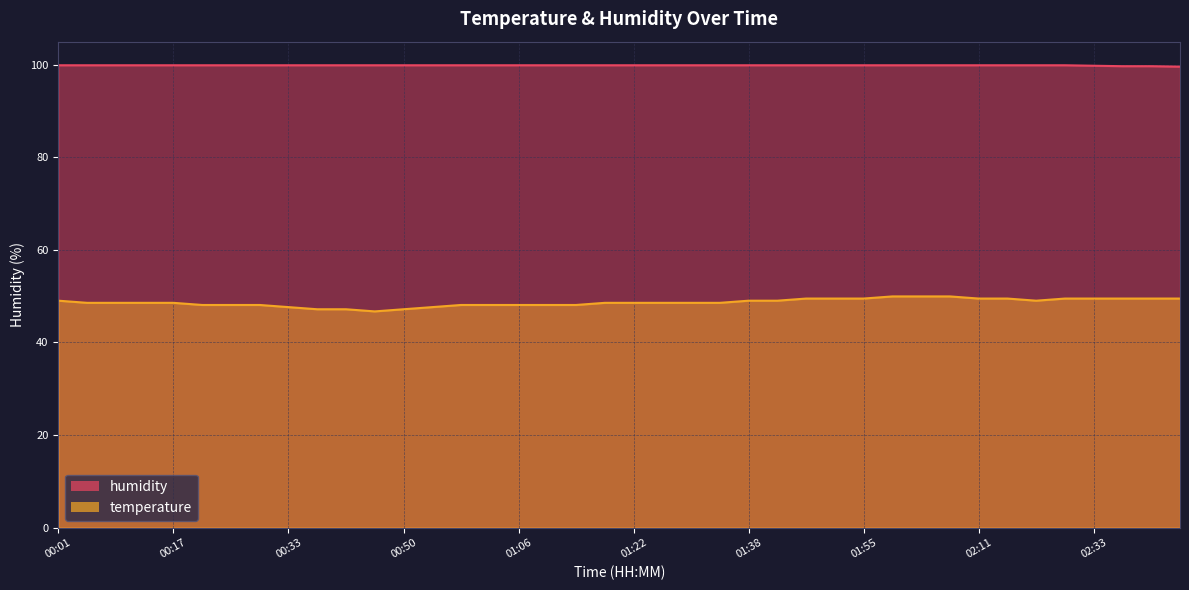

What is the approximate value of temperature at 00:50?

47.2